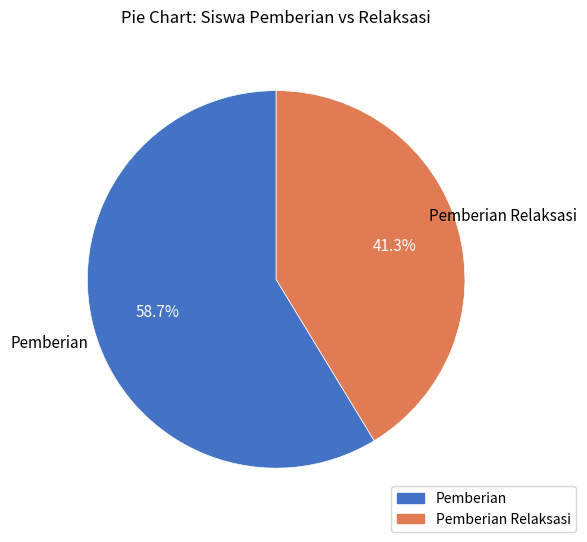

Is there any slice that represents more than half of the pie?

Yes